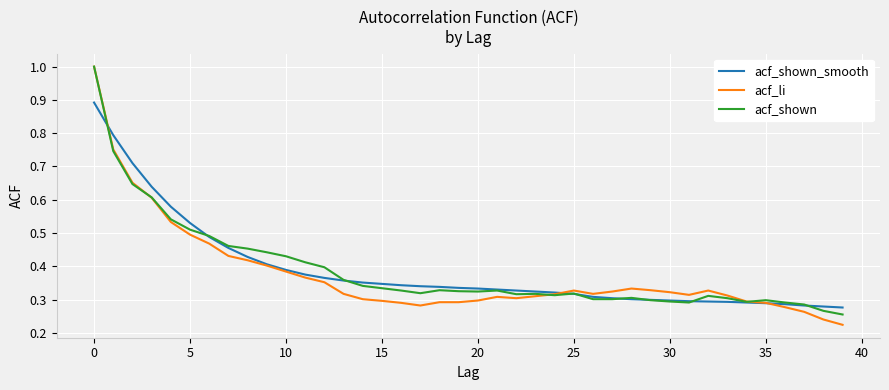

Does the chart have visible grid lines?

Yes